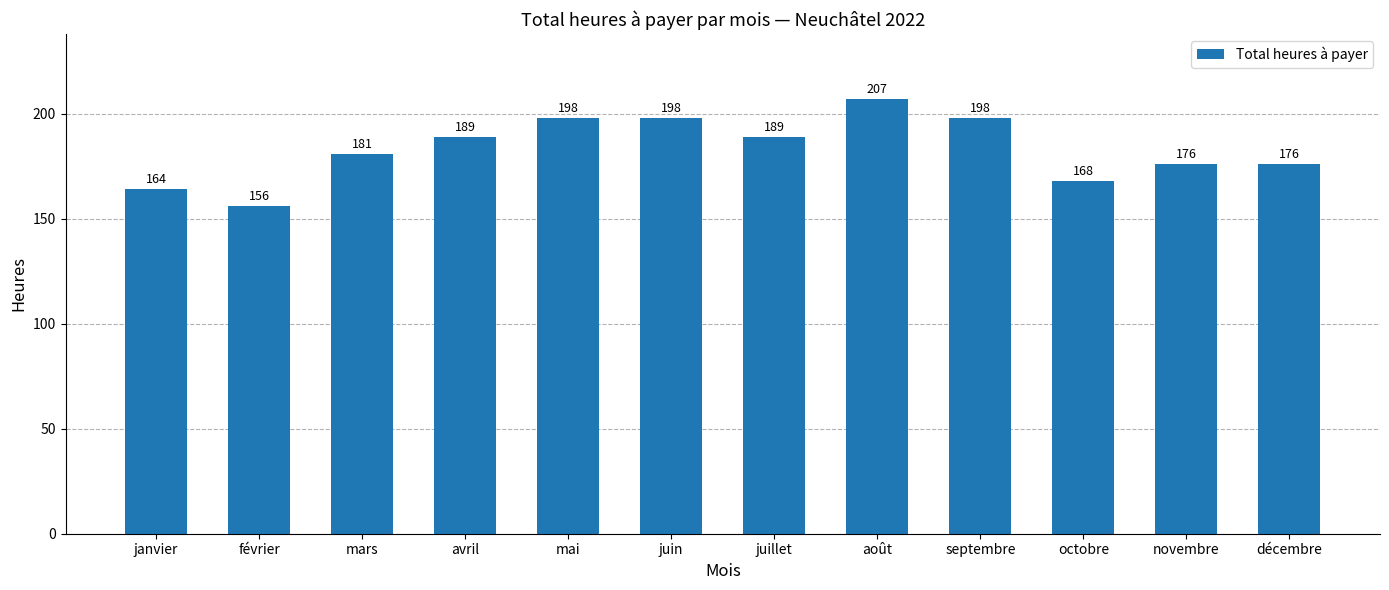

How many distinct data groups are displayed?

1